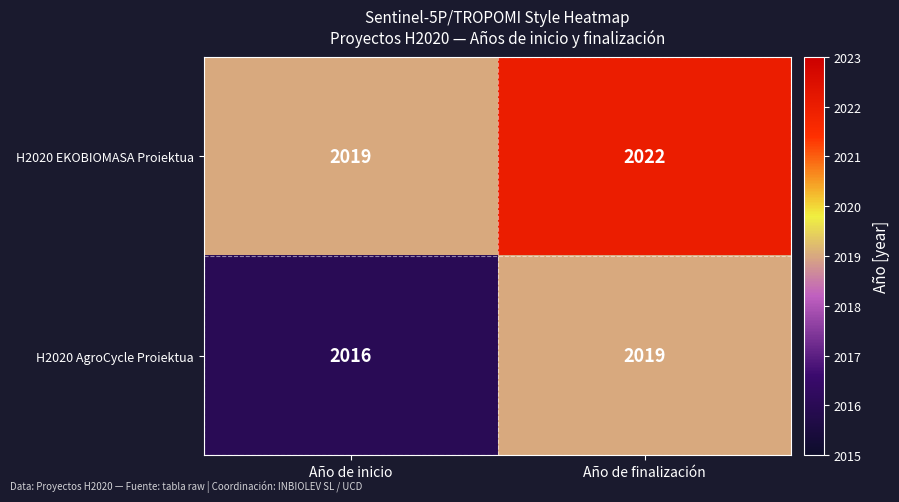

Rank the series by their average value, from lowest to highest.

H2020 AgroCycle Proiektua, H2020 EKOBIOMASA Proiektua